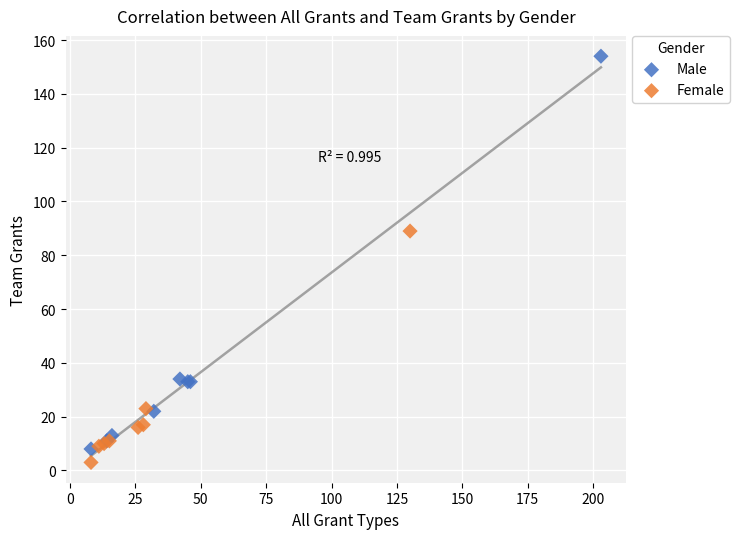

Which series has the largest Y range (max minus min)?

Male